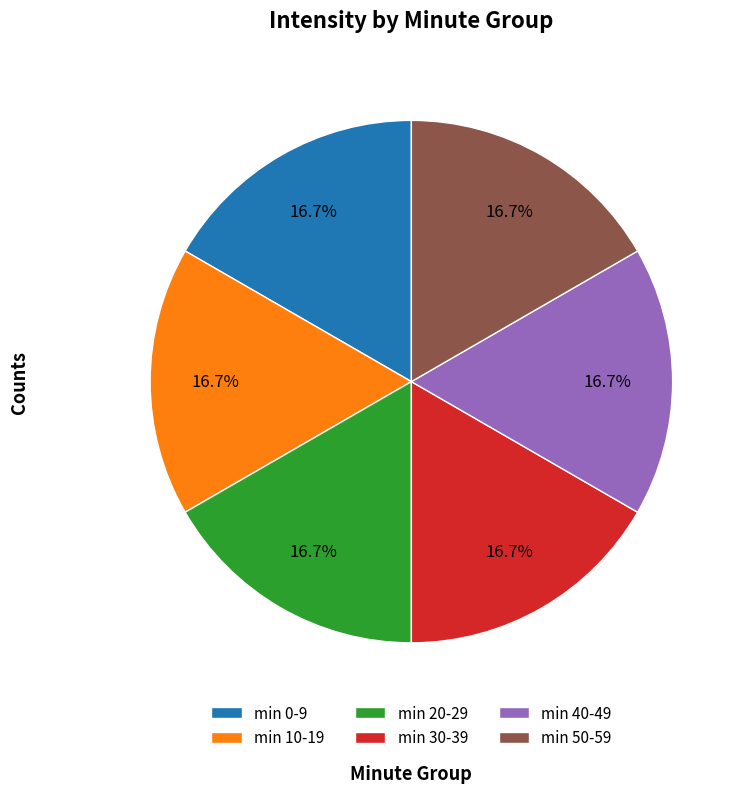

What is the total percentage of min 40-49 and min 30-39?

33.3%